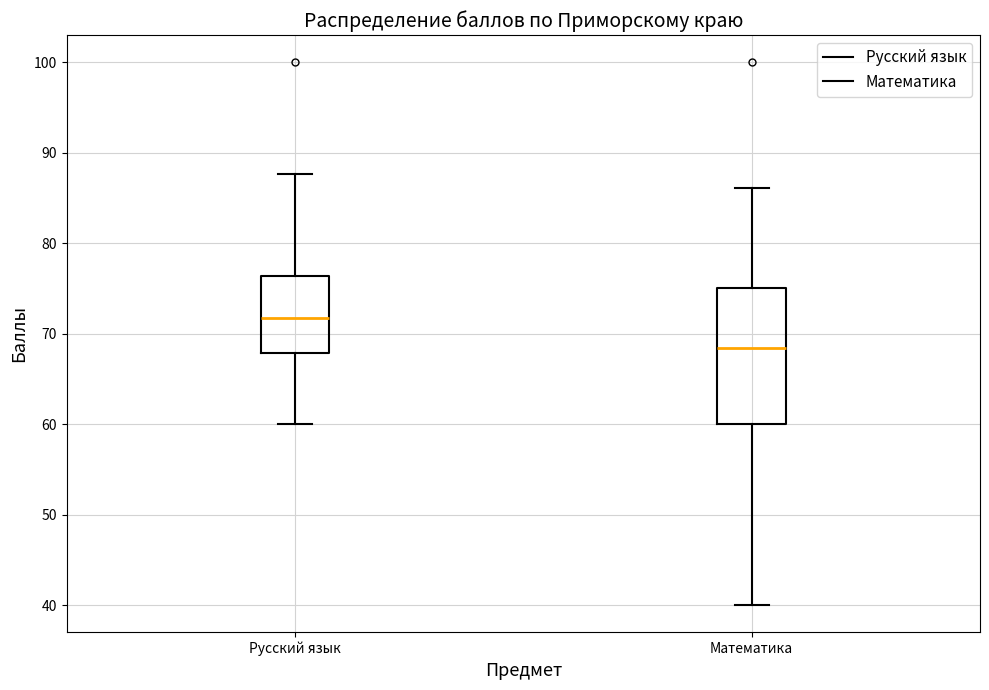

Which box is the tallest, from its lower edge to its upper edge?

Математика